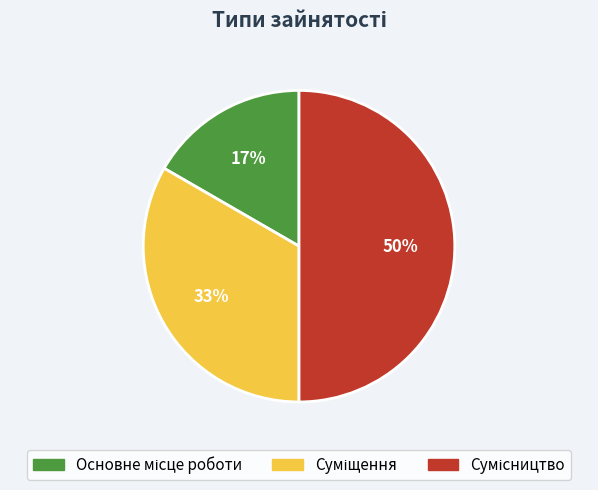

To the nearest percent, what is the average slice percentage?

33%